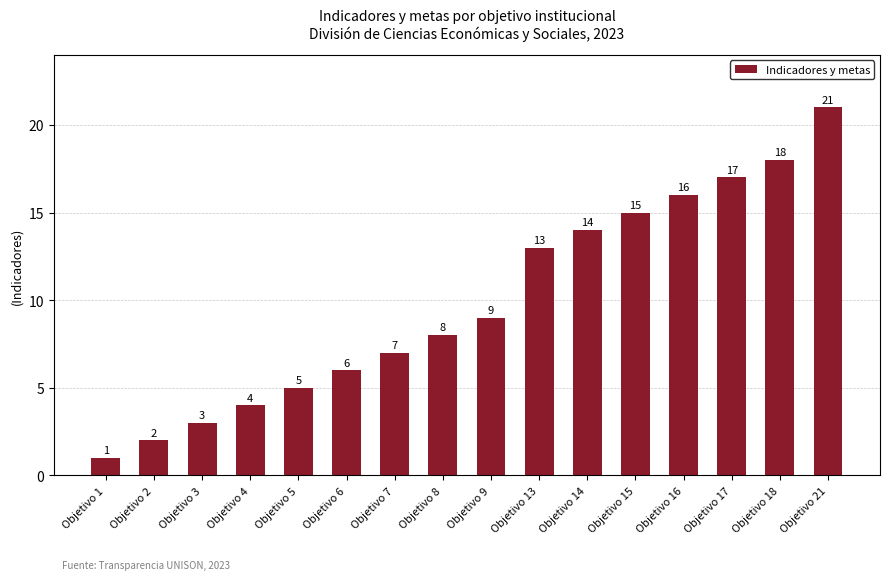

What is the value of the 7th bar from the left?

7